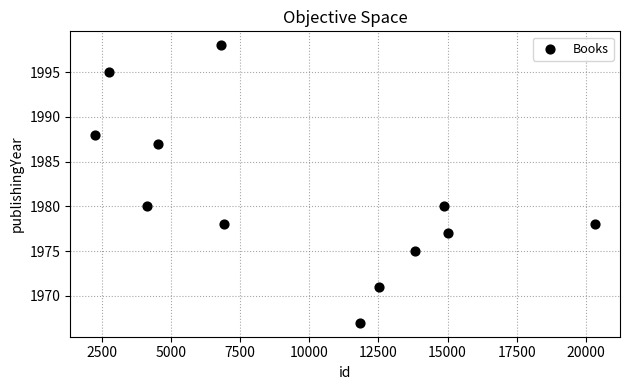

What is the range of X values (max minus min)?

18072